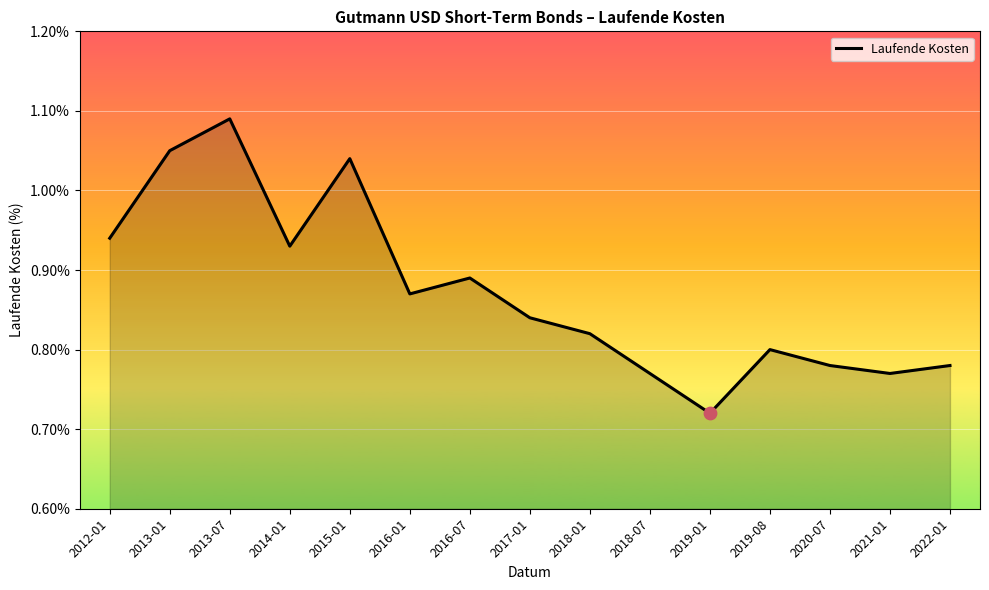

Which has a higher value, 2020-07 or 2013-07?

2013-07